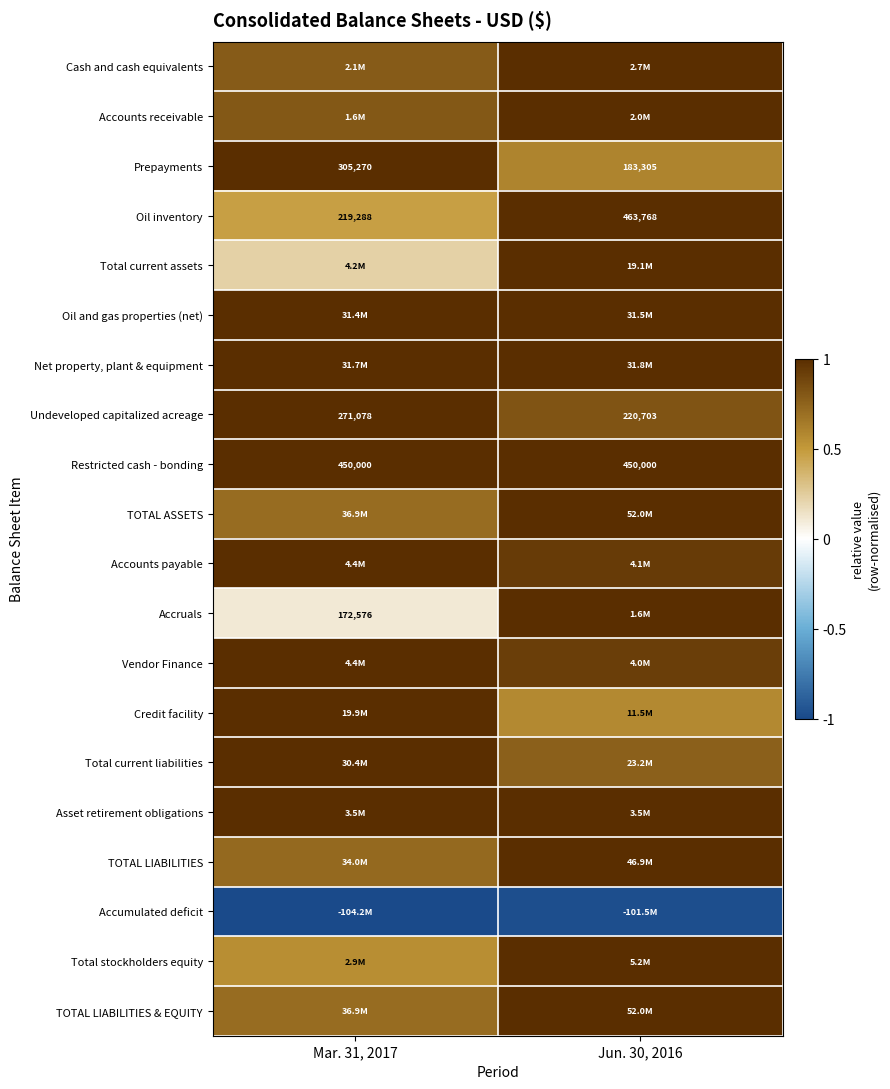

True or false: Total current assets has a value of 0.5 at Jun. 30, 2016.

False